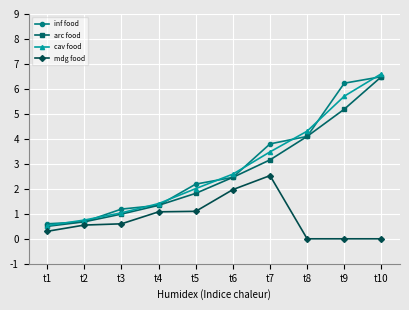

What is the difference between the inf food values at t6 and t9?

3.8